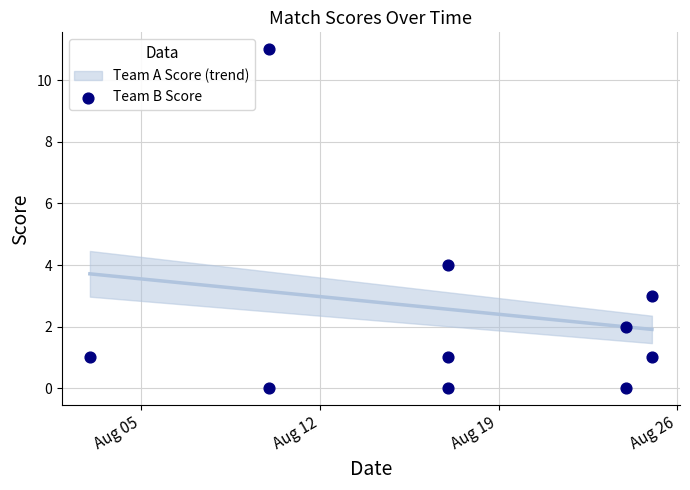

What is the range of Y values (max minus min)?

11